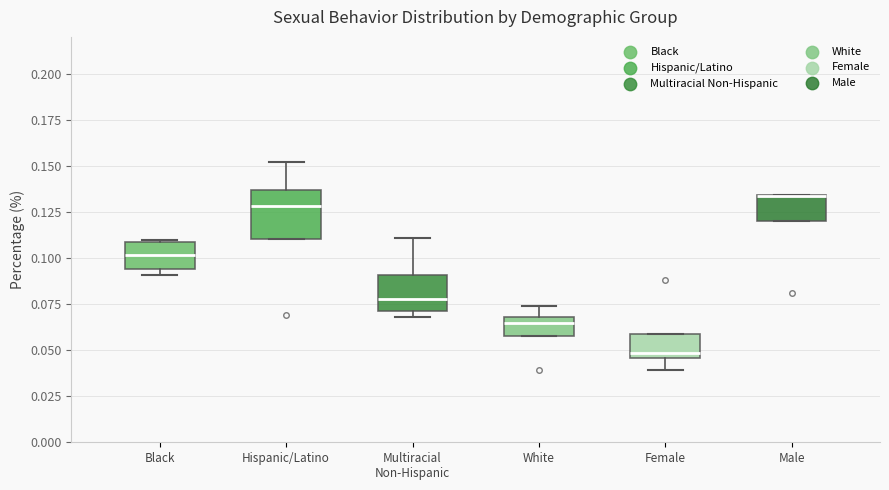

Reading left to right, read every box against the y-axis: the position of its median line, the range the box covers, and the ends of its whiskers. The values are not printed on the chart, so give them approximately, as read against the axis.

Black: median 0.100, box 0.095 to 0.110, whiskers 0.090 to 0.110 (just above the box's upper edge)
Hispanic/Latino: median 0.130, box 0.110 to 0.135, whiskers 0.110 to 0.150
Multiracial Non-Hispanic: median 0.080, box 0.070 to 0.090, whiskers 0.070 (just below the box's lower edge) to 0.110
White: median 0.065, box 0.060 to 0.070, whiskers 0.060 to 0.075
Female: median 0.050, box 0.045 to 0.060, whiskers 0.040 to 0.060
Male: median 0.135 (drawn on the box's upper edge), box 0.120 to 0.135, whiskers 0.120 to 0.135